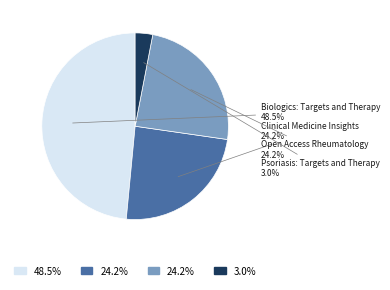

Is there any slice that represents more than half of the pie?

No